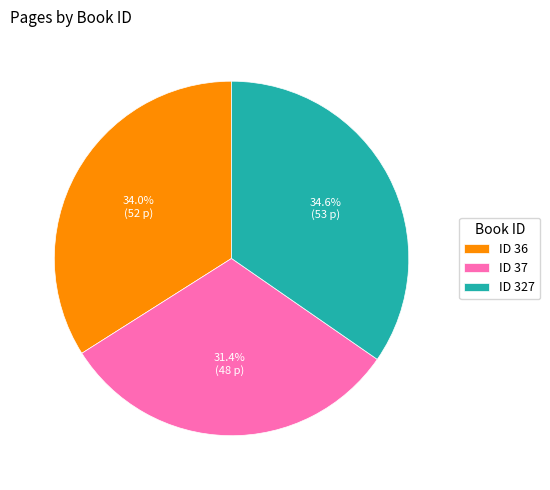

Rank the categories by value from highest to lowest.

ID 327, ID 36, ID 37